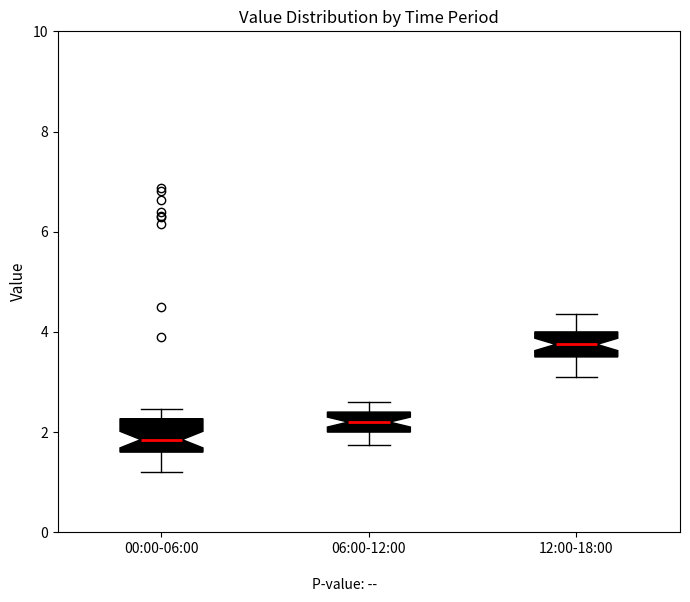

Reading left to right, transcribe this box plot: for each box, give where its median line is, the range the box spans, and where its two whiskers end, as read against the y-axis. The values are not printed on the chart, so give them approximately, as read against the axis.

00:00-06:00: median 1.8, box 1.6 to 2.2, whiskers 1.2 to 2.4
06:00-12:00: median 2.2, box 2.0 to 2.4, whiskers 1.8 to 2.6
12:00-18:00: median 3.8, box 3.6 to 4.0, whiskers 3.2 to 4.4